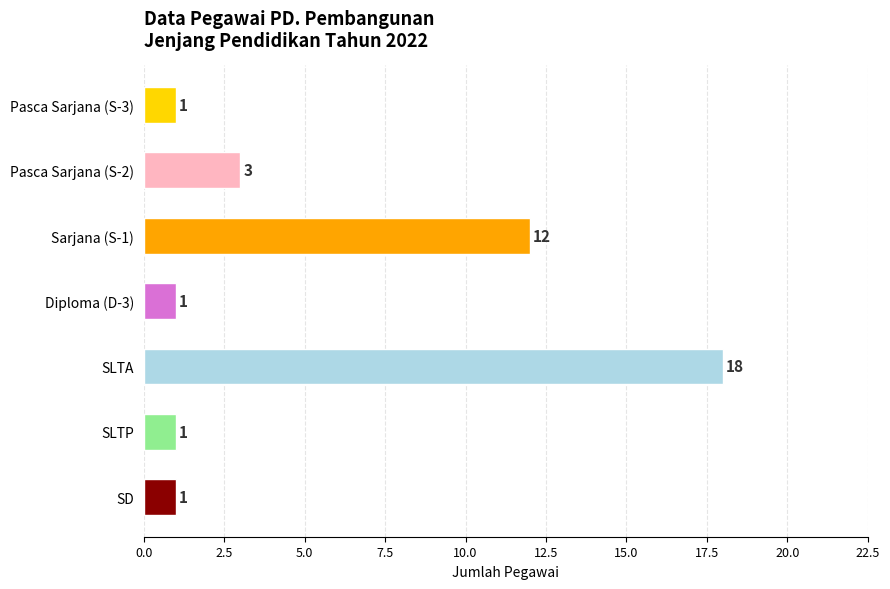

What is the change in value from Sarjana (S-1) to SLTA?

+6